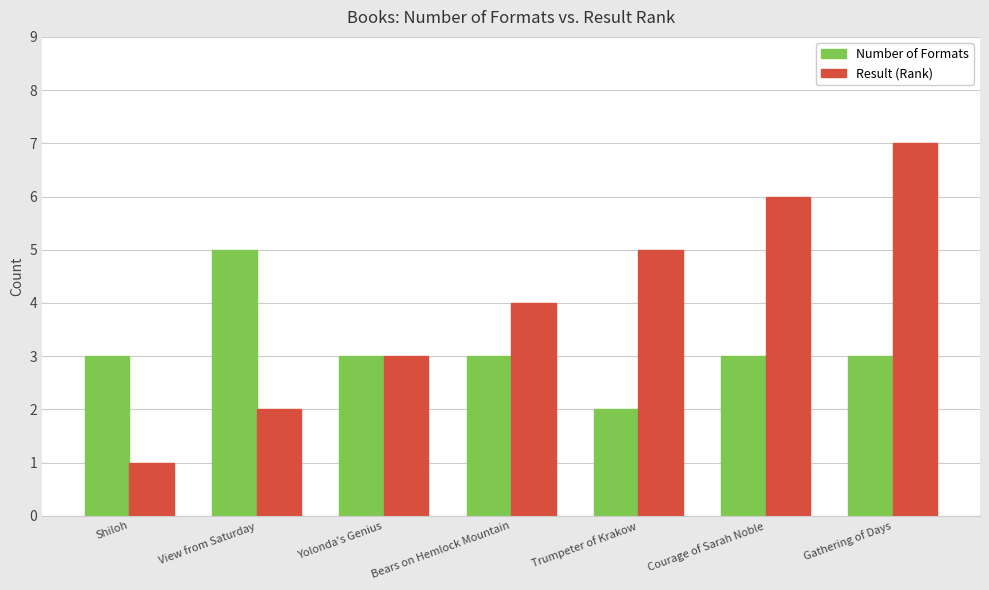

Rank the series by their average value, from lowest to highest.

Number of Formats, Result (Rank)